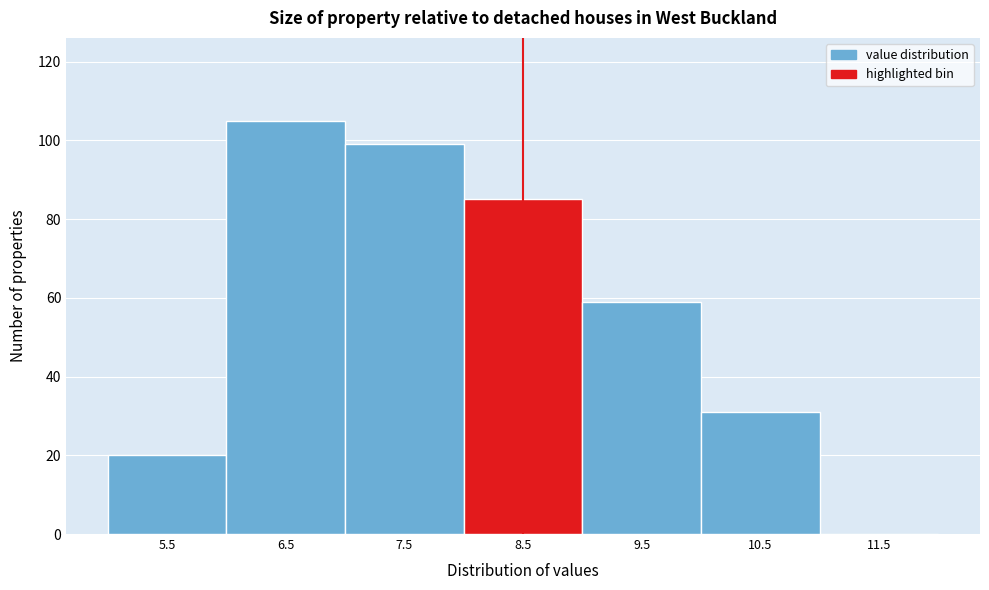

Reading left to right, list all the values displayed in this chart.

5.5=20	6.5=105	7.5=99	8.5=85	9.5=59	10.5=31	11.5=0